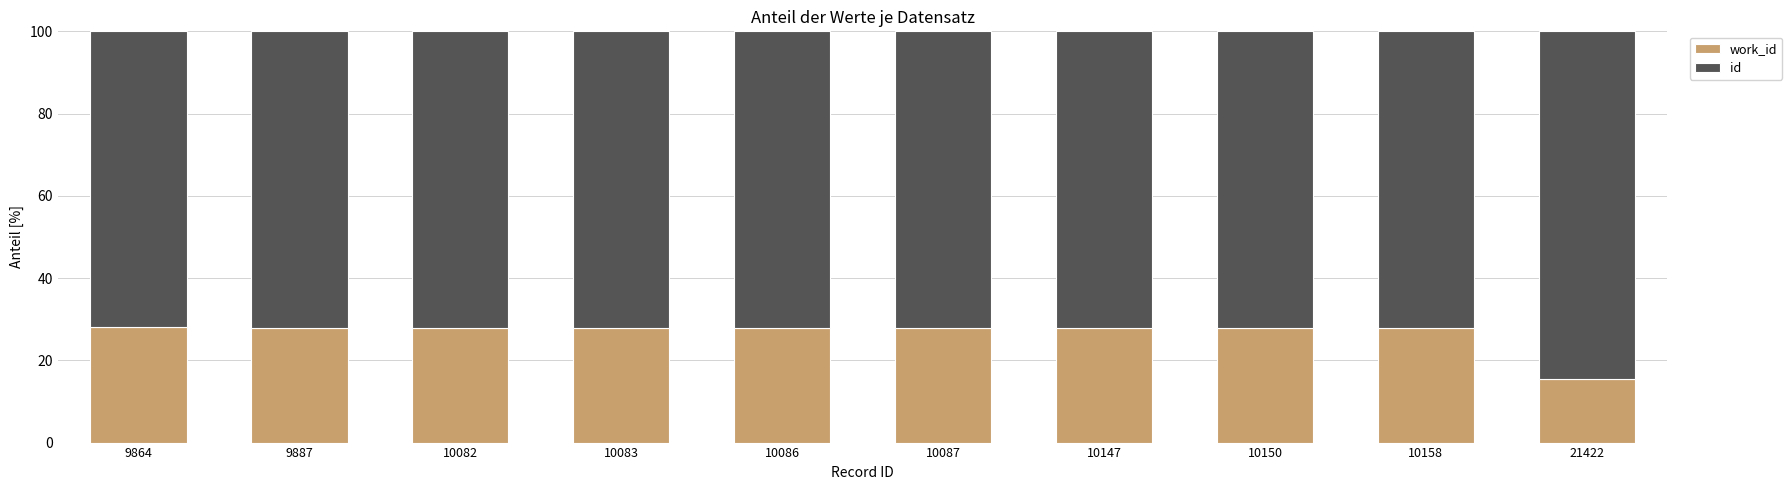

What is the total value across all series at 10158?

100.0